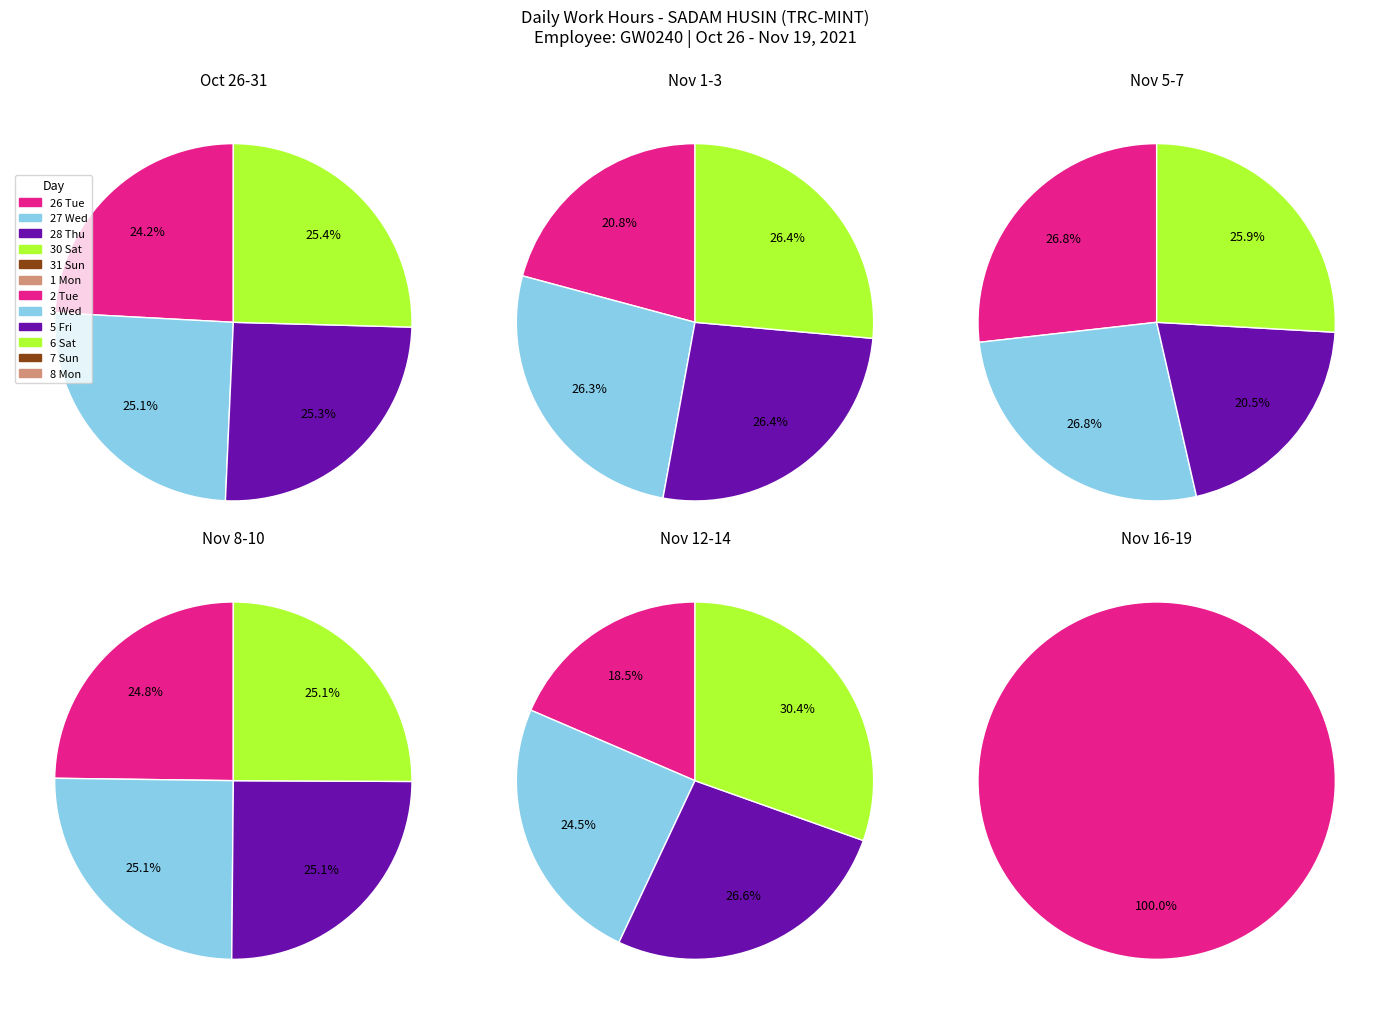

Which slice is the largest?

19 Fri